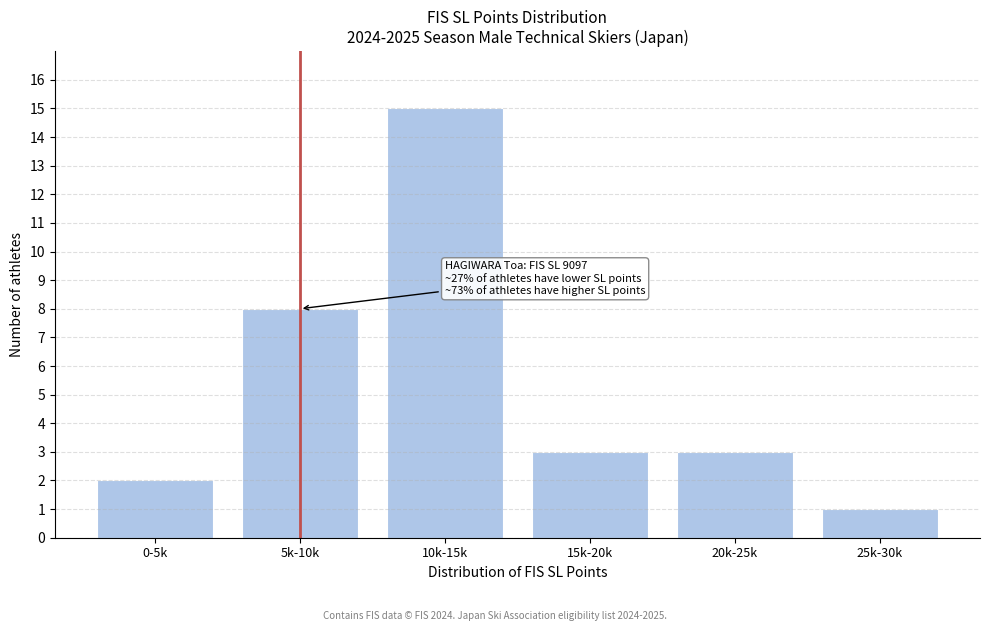

Reading right to left, list all the values displayed in this chart.

1	3	3	15	8	2